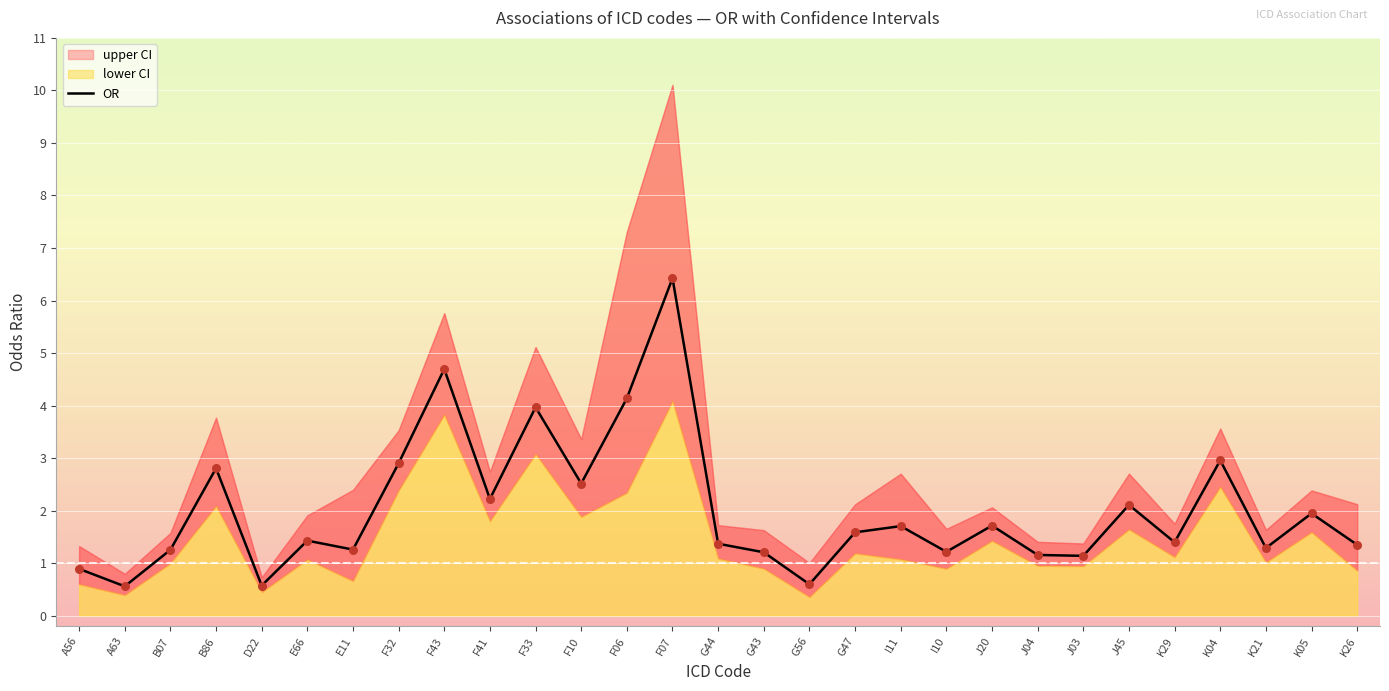

What is the change in value from D22 to G47?

+1.0